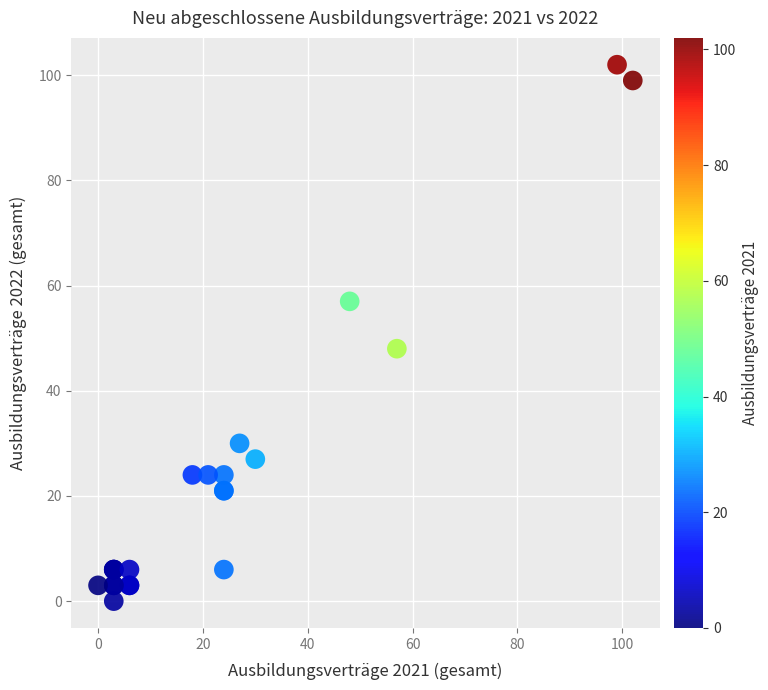

What Y value in the scatter plot is closest to 51?

48